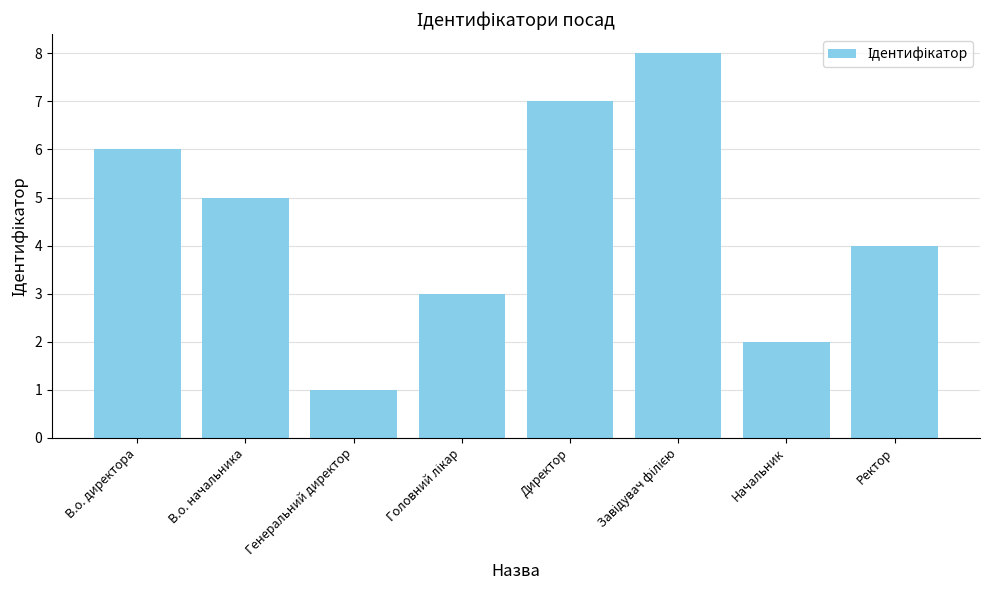

At which category does the chart reach its minimum across all series?

Генеральний директор